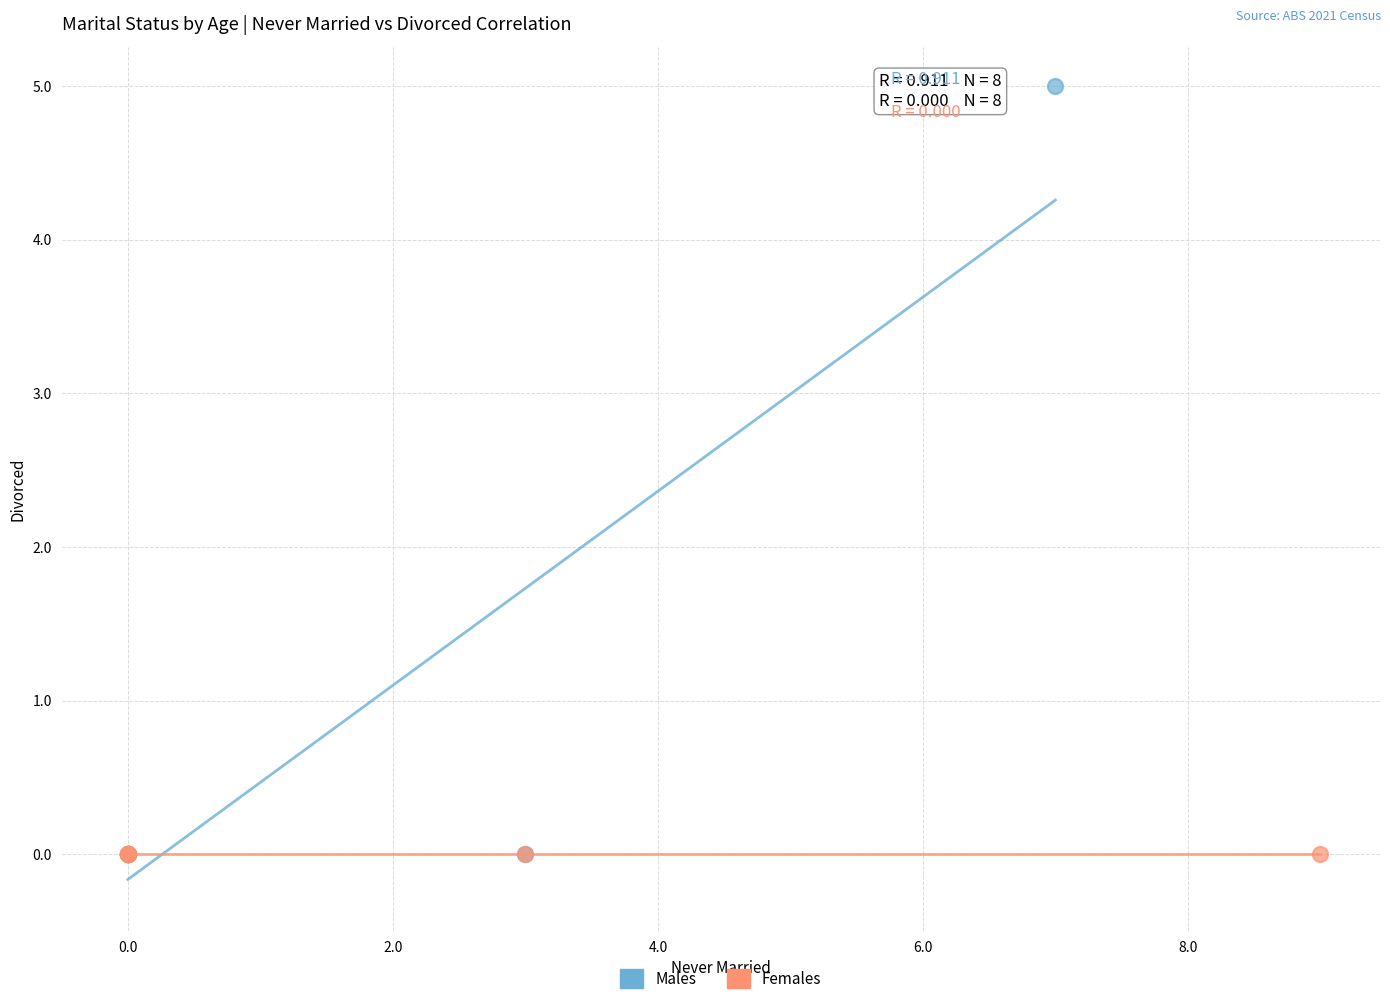

Which series contains the highest Y value?

Males